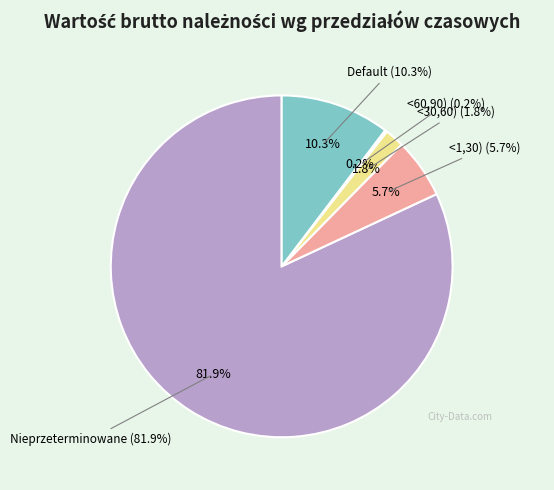

To the nearest percent, what portion does <1,30) represent?

6%